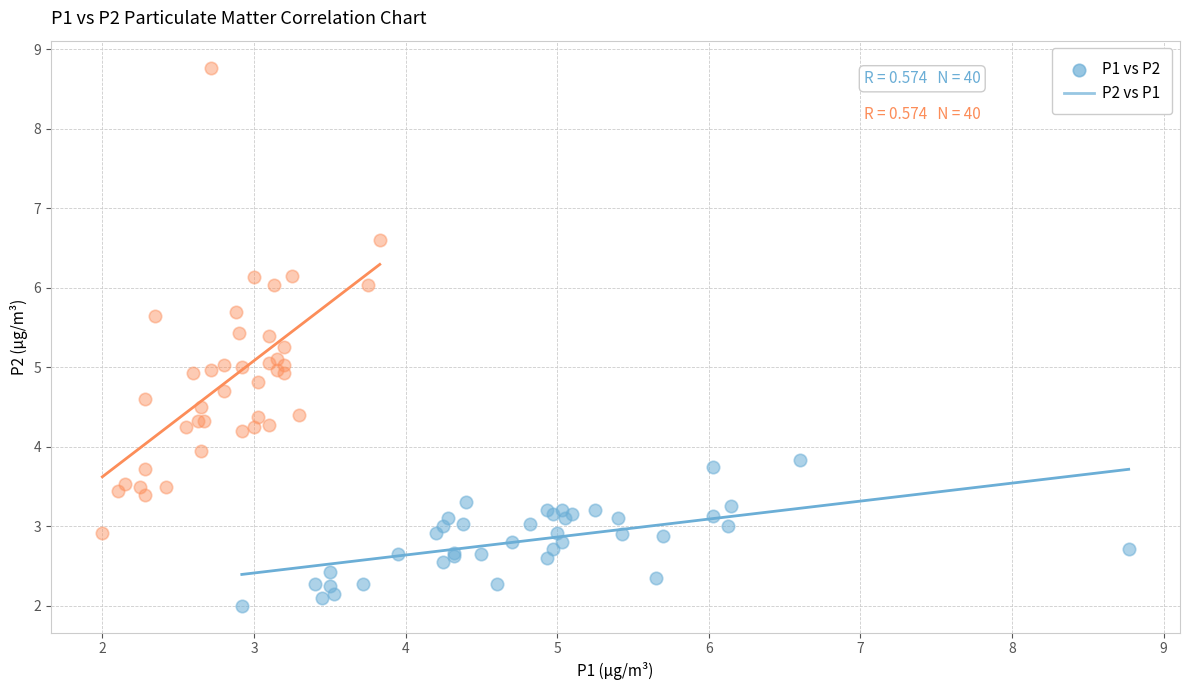

Which series has the largest Y range (max minus min)?

P2 vs P1